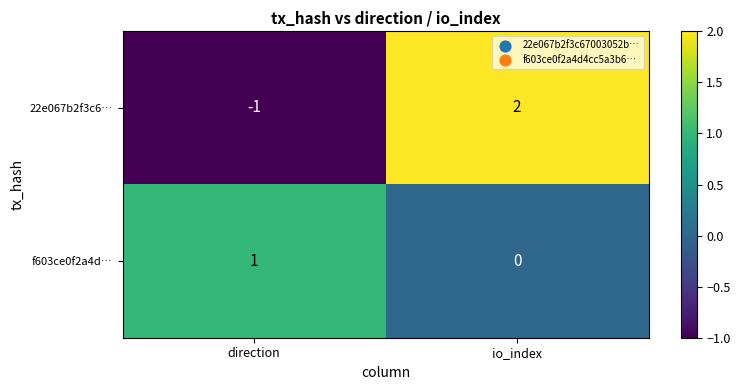

Is it true that f603ce0f2a4d… equals 1 at direction?

True